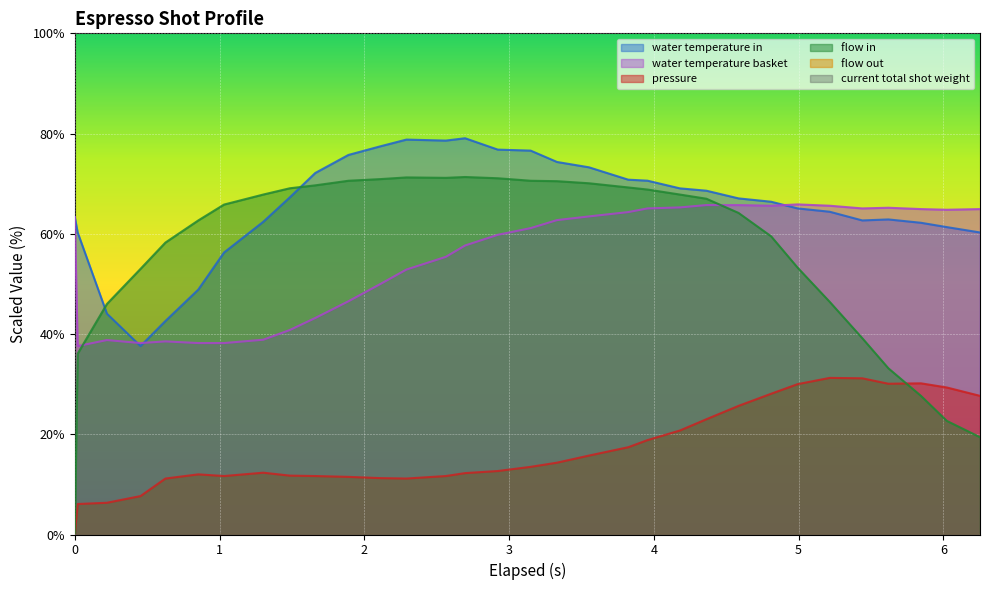

Which series has the largest range (max minus min)?

flow_in